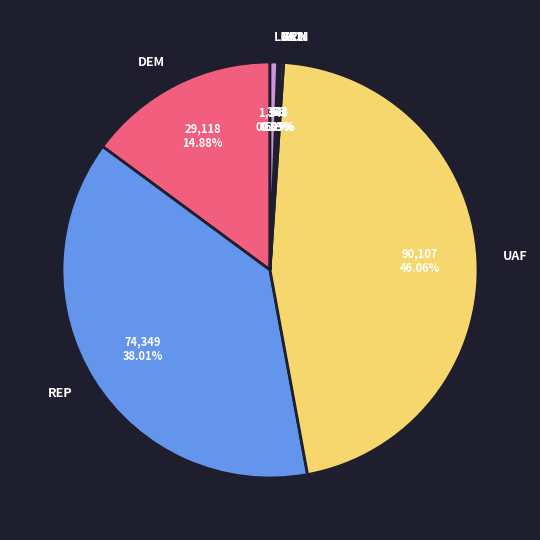

To the nearest percent, what is the average slice percentage?

14%